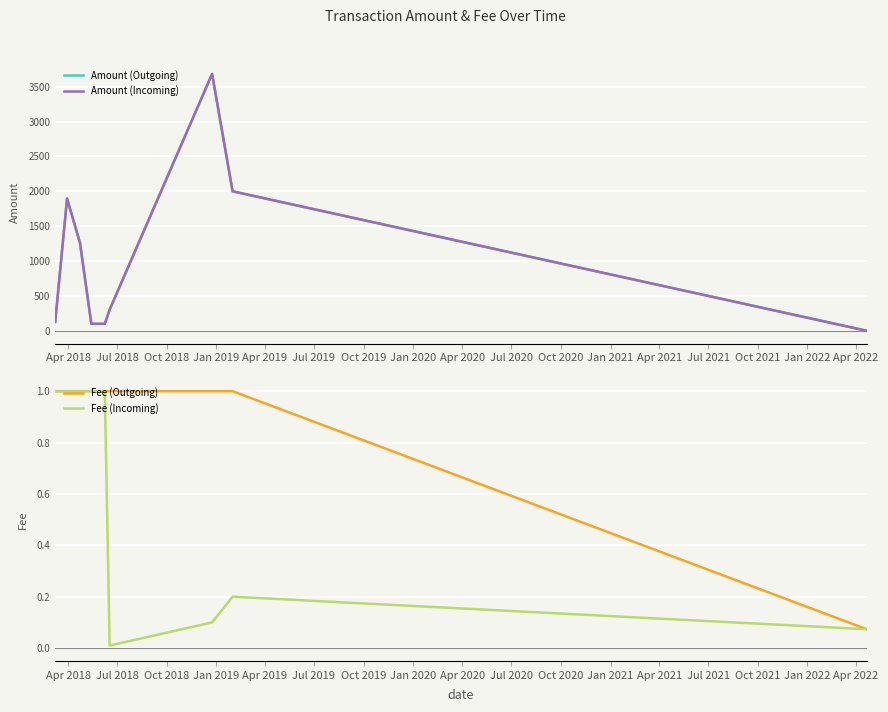

Rank the series at Oct 2020 from lowest to highest value.

Fee (Incoming), Fee (Outgoing), Amount (Outgoing), Amount (Incoming)